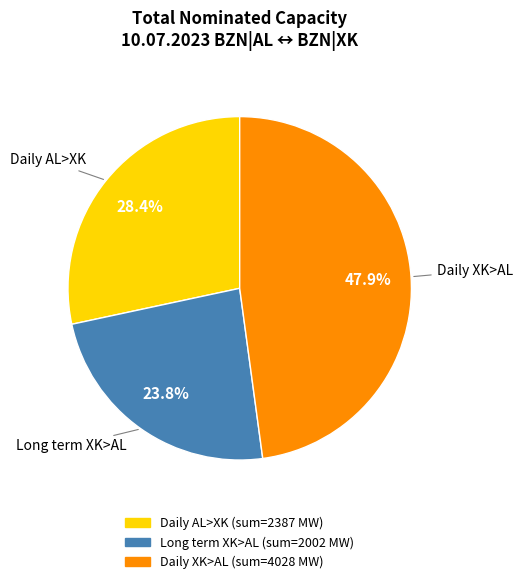

Does any single category account for the majority?

No